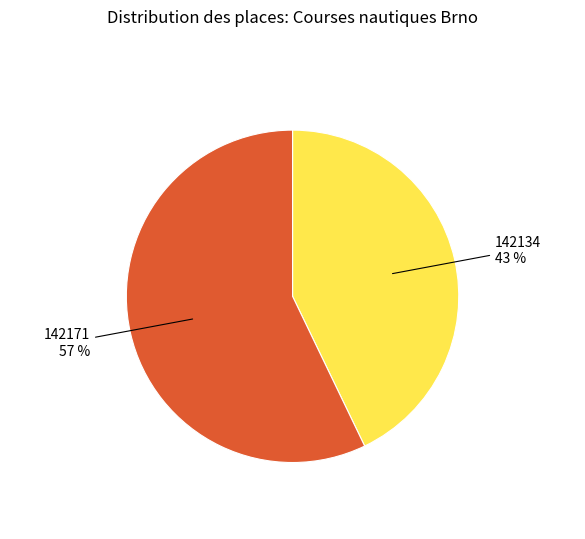

Is there any slice that represents more than half of the pie?

Yes